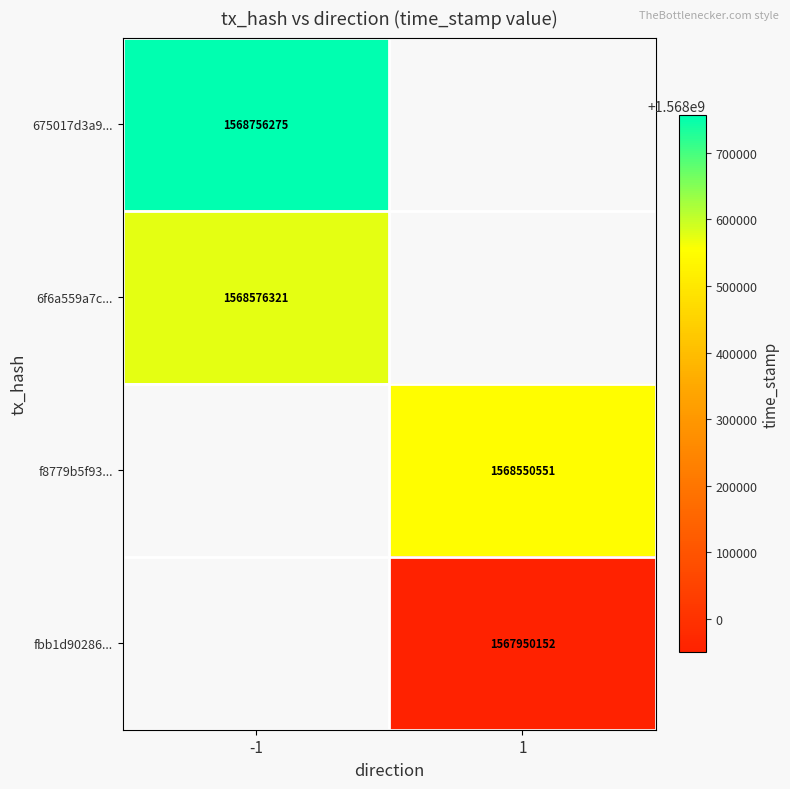

Is it true that 6f6a559a7c... equals 1568576321 at -1?

True